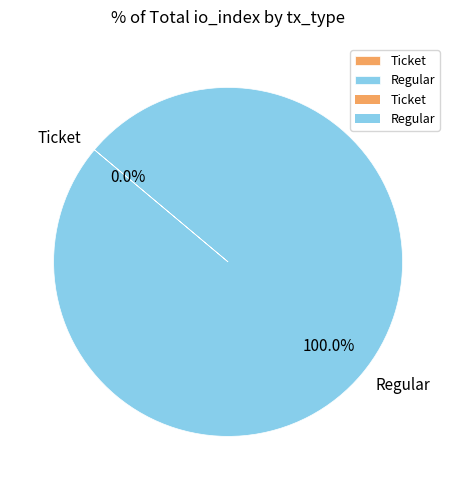

Is there any slice that represents more than half of the pie?

Yes